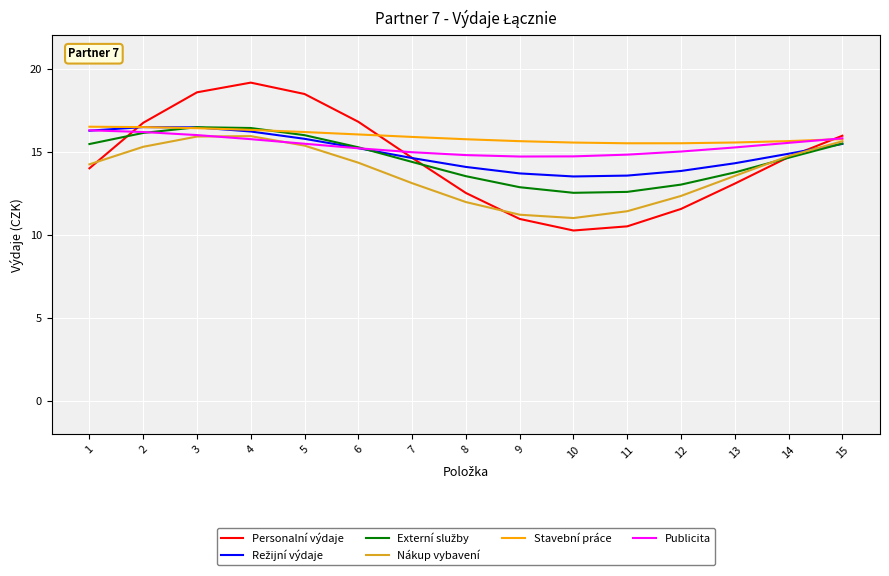

What is the difference between the highest and lowest values at 14?

1.0